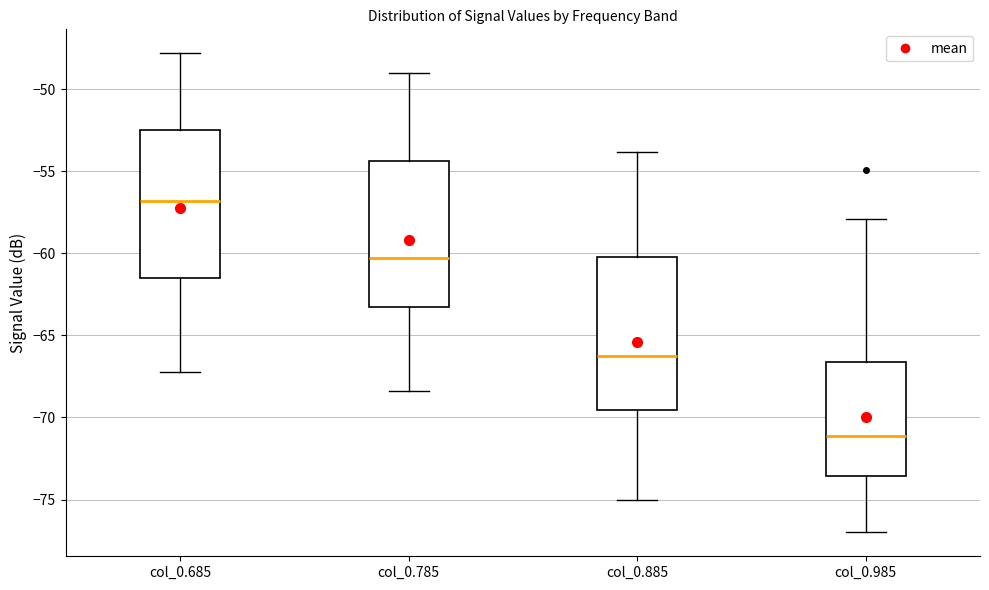

Reading left to right, read every box against the y-axis: the position of its median line, the range the box covers, and the ends of its whiskers. The values are not printed on the chart, so give them approximately, as read against the axis.

col_0.685: median -57.0, box -61.5 to -52.5, whiskers -67.0 to -48.0
col_0.785: median -60.0, box -63.5 to -54.5, whiskers -68.5 to -49.0
col_0.885: median -66.0, box -69.5 to -60.0, whiskers -75.0 to -54.0
col_0.985: median -71.0, box -73.5 to -66.5, whiskers -77.0 to -58.0